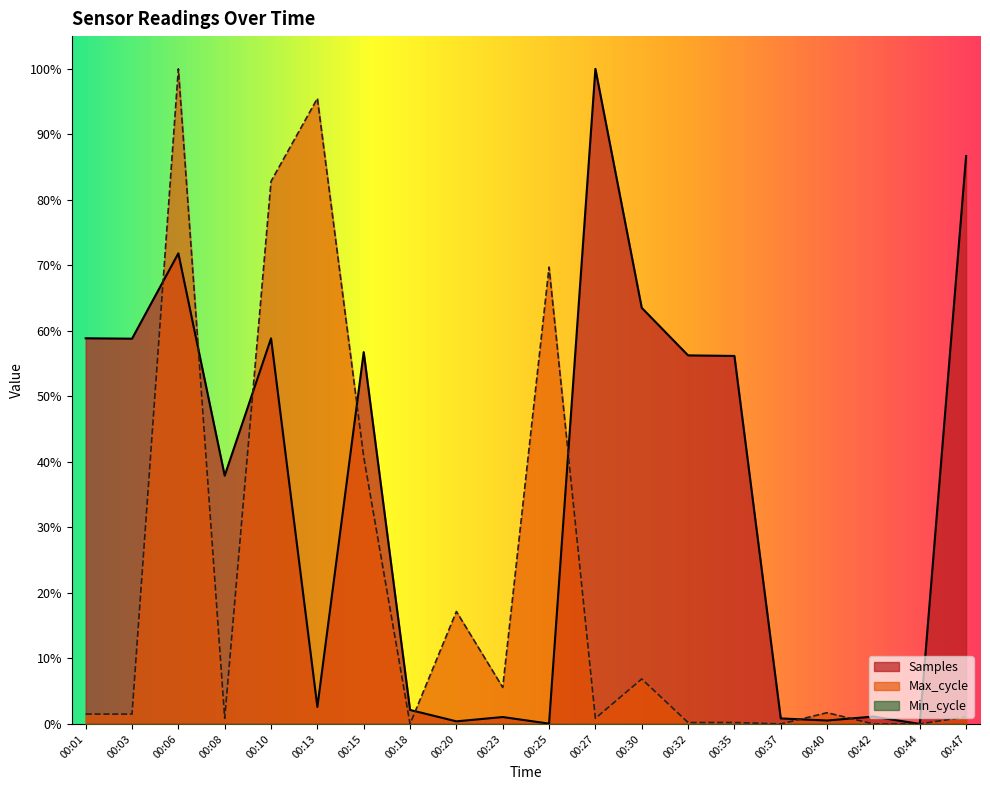

How many data points in Max_cycle are above 0?

16